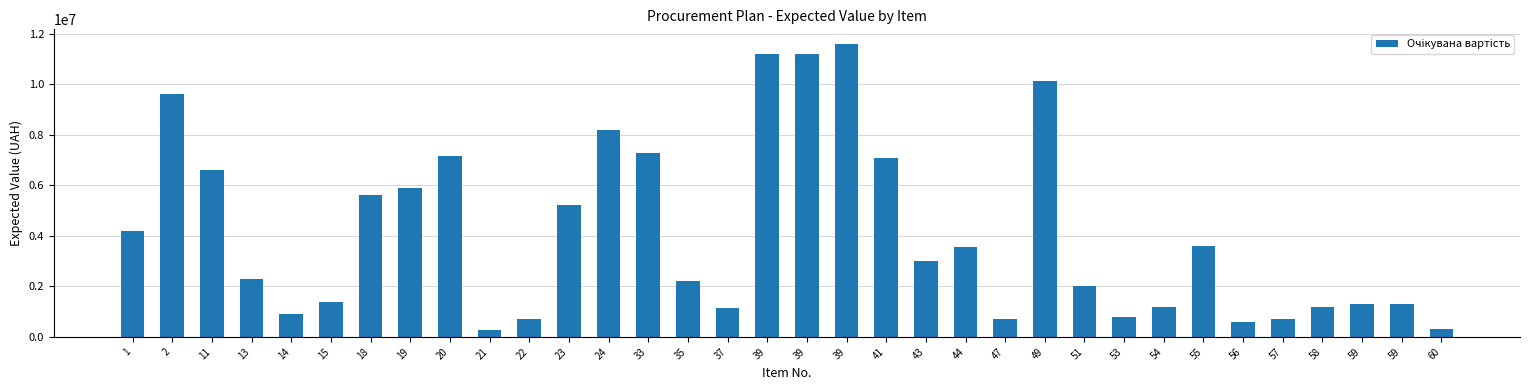

How many distinct data groups are displayed?

1